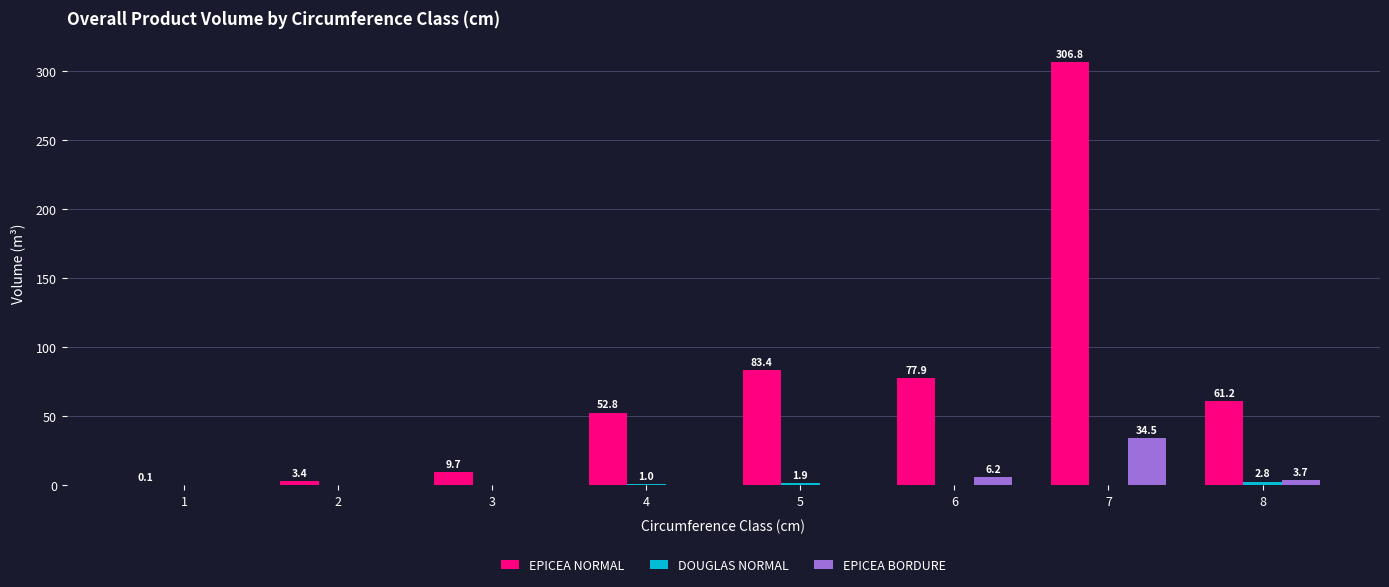

What is the total value across all series at 4?

53.8